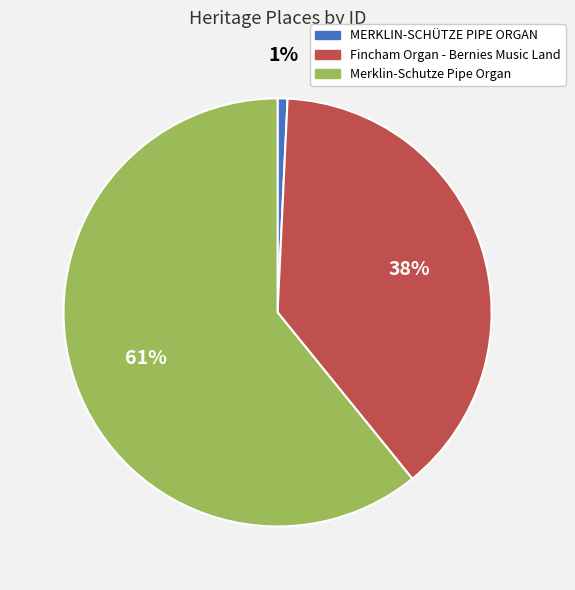

Which category has the smallest portion of the pie?

MERKLIN-SCHÜTZE PIPE ORGAN